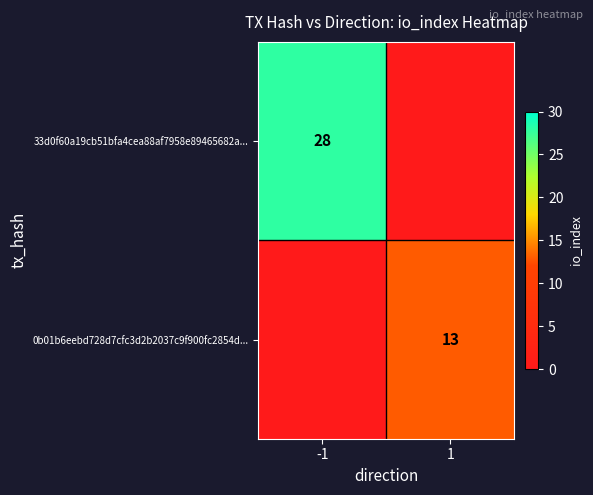

The 33d0f60a19cb51bfa4cea88af7958e89465682a... series shows 8 at -1. True or false?

False